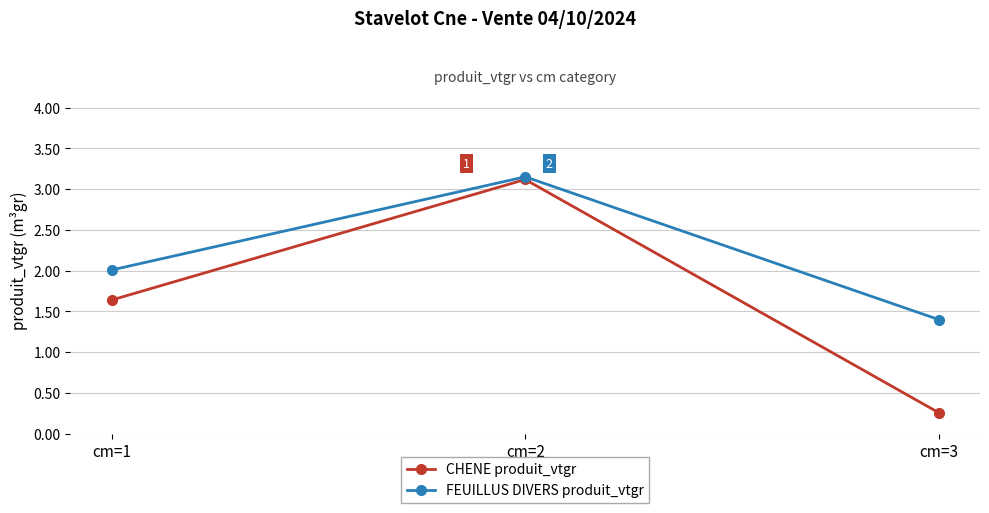

Is the value of FEUILLUS DIVERS produit_vtgr at cm=1 greater than the value of CHENE produit_vtgr at cm=2?

No